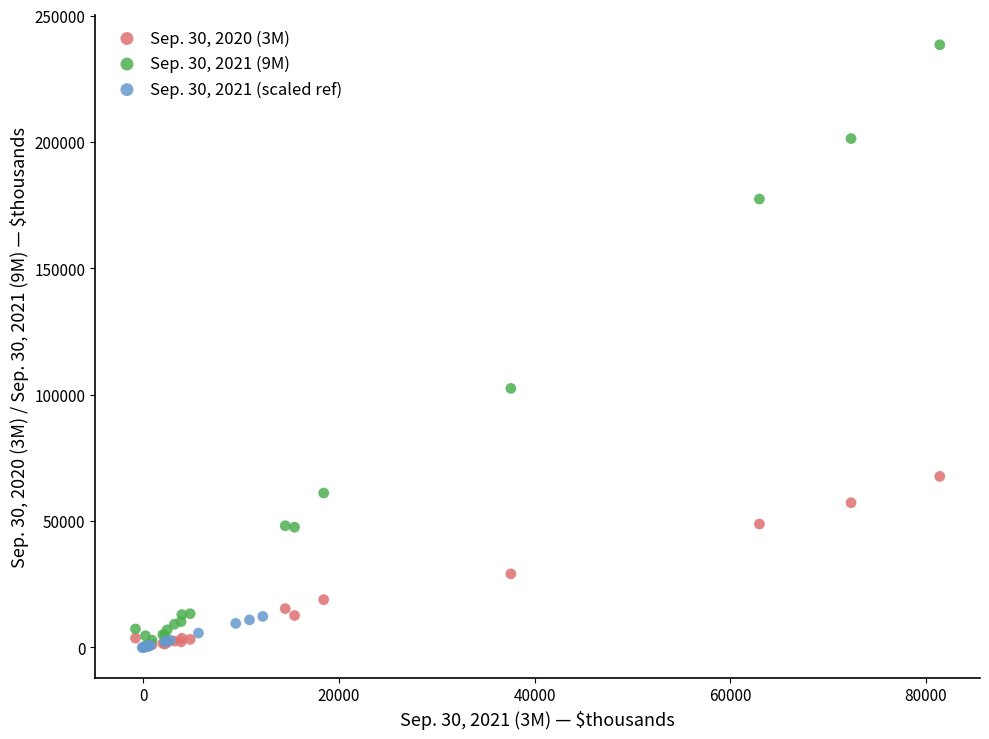

Which series has the largest Y range (max minus min)?

Sep. 30, 2021 (9M)